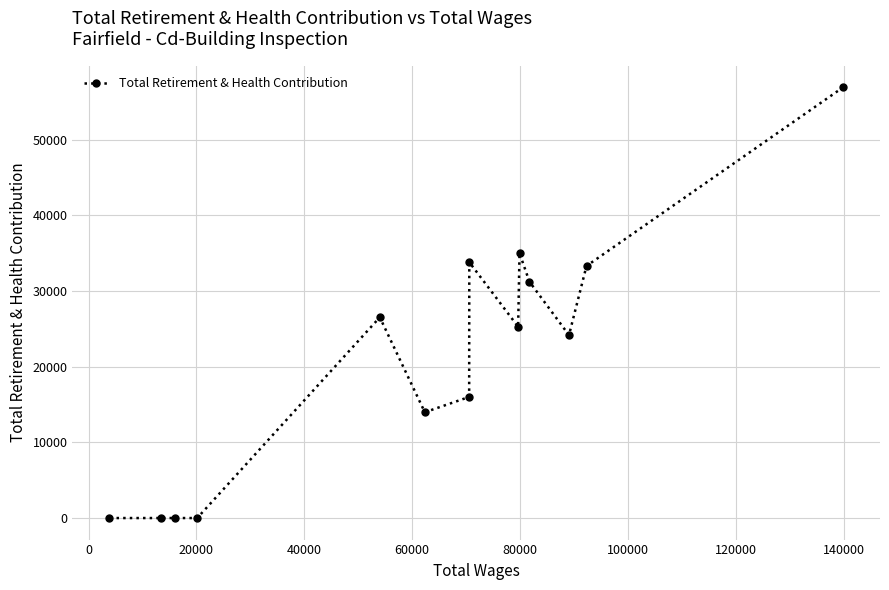

What is the average value?

21168